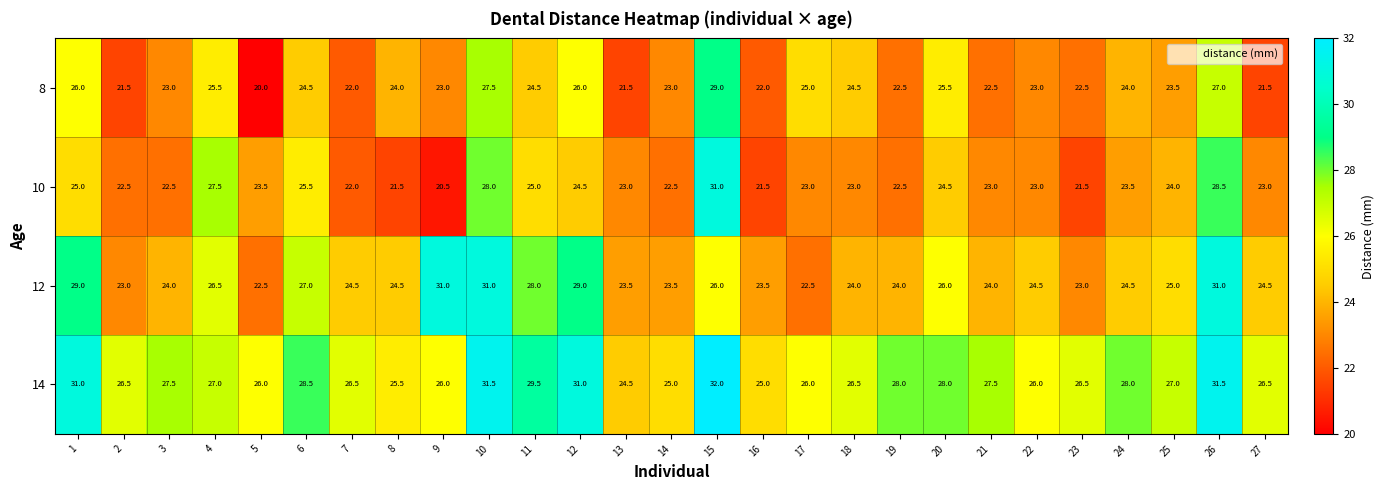

What is the difference between the maximum and minimum values in the 14 series?

7.5